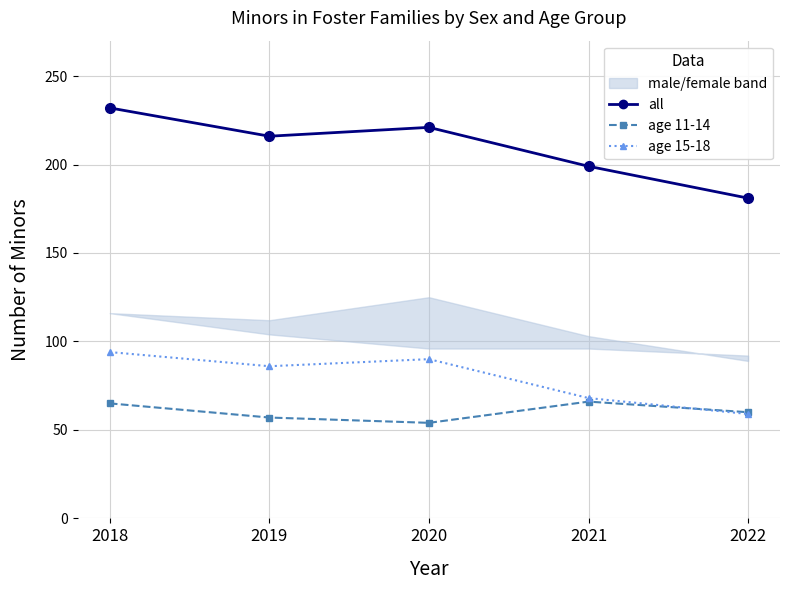

Reading left to right, extract all data points from this chart.

all: 232	216	221	199	181
age 11-14: 65	57	54	66	60
age 15-18: 94	86	90	68	59